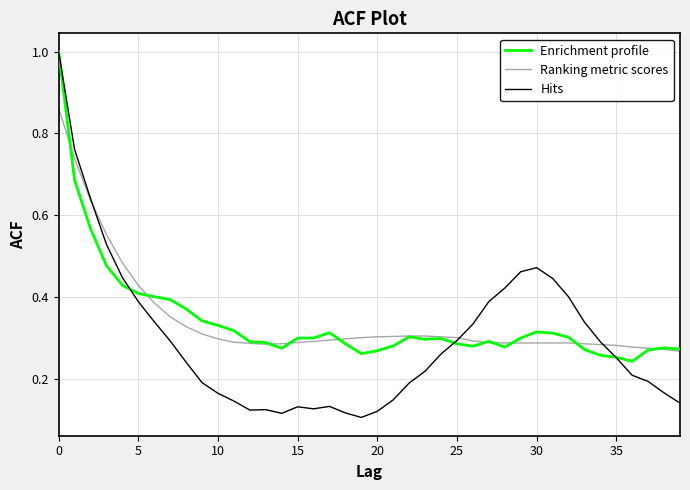

What is the greatest value displayed?

1.0